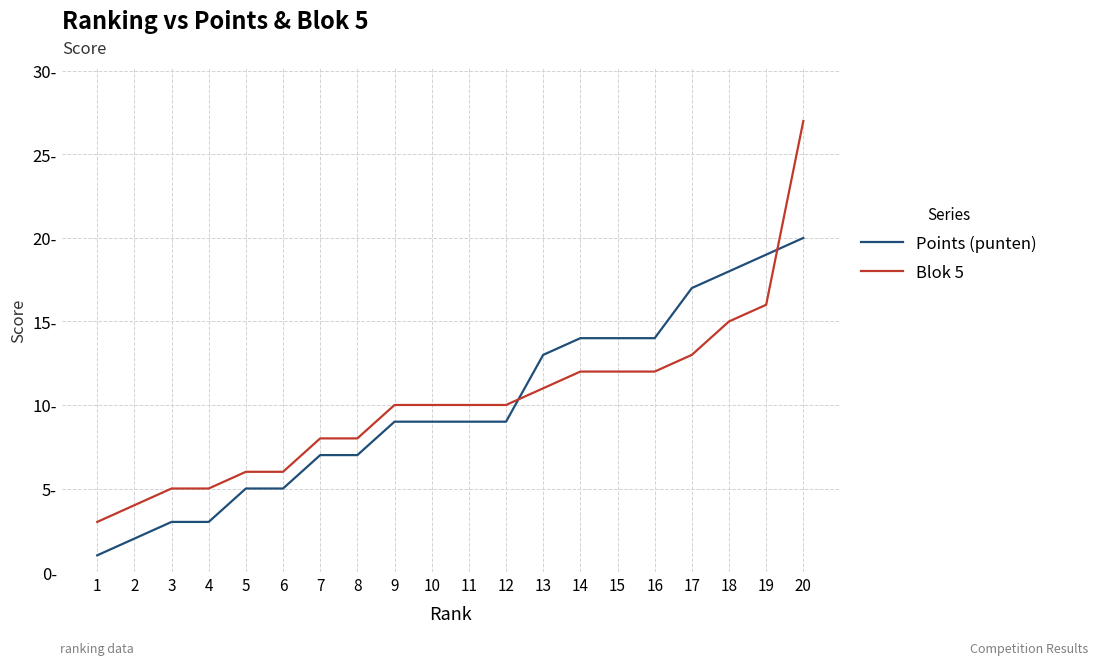

What is the value of the Points (punten) point at the 5th from the left?

5